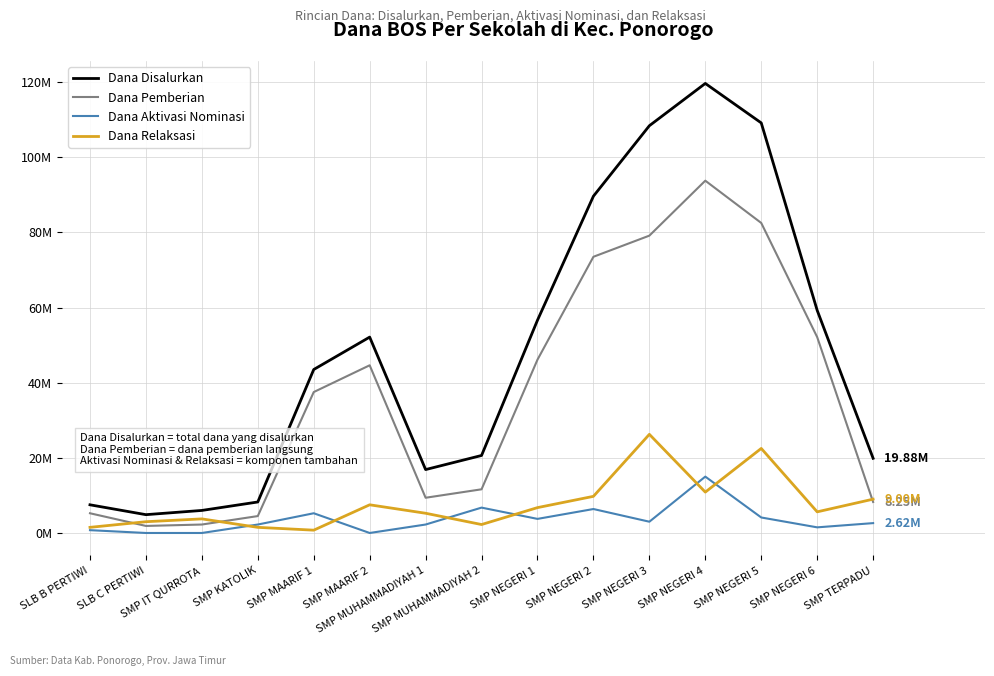

Rank the categories by Dana Pemberian value from highest to lowest.

SMP NEGERI 4, SMP NEGERI 5, SMP NEGERI 3, SMP NEGERI 2, SMP NEGERI 6, SMP NEGERI 1, SMP MAARIF 2, SMP MAARIF 1, SMP MUHAMMADIYAH 2, SMP MUHAMMADIYAH 1, SMP TERPADU, SLB B PERTIWI, SMP KATOLIK, SMP IT QURROTA, SLB C PERTIWI